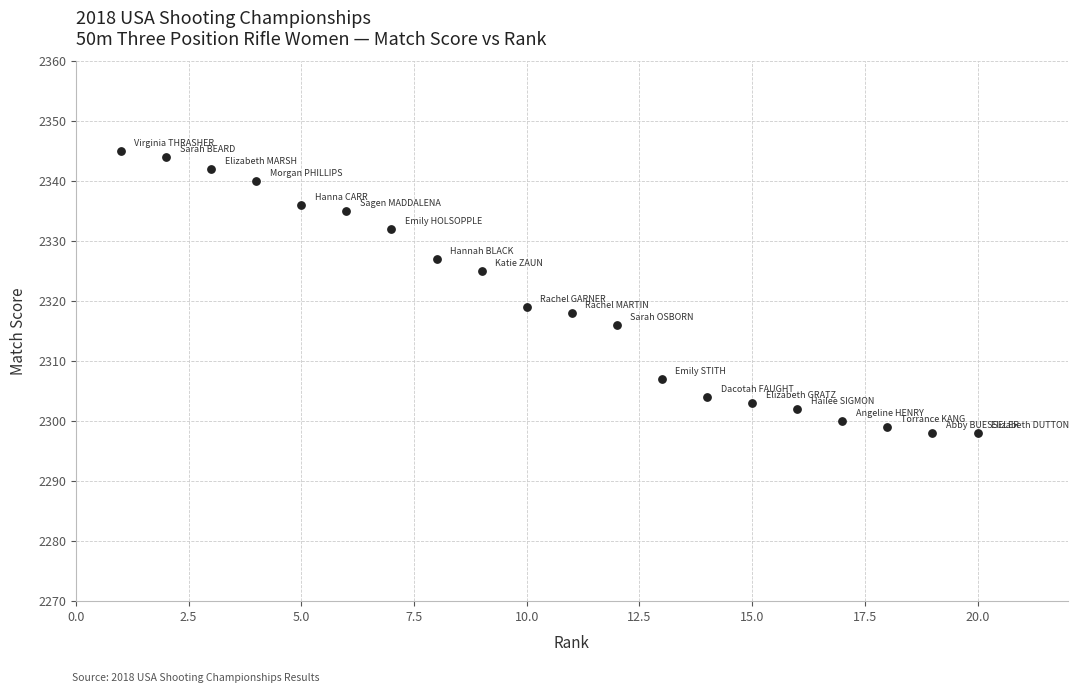

What is the range of Y values (max minus min)?

47